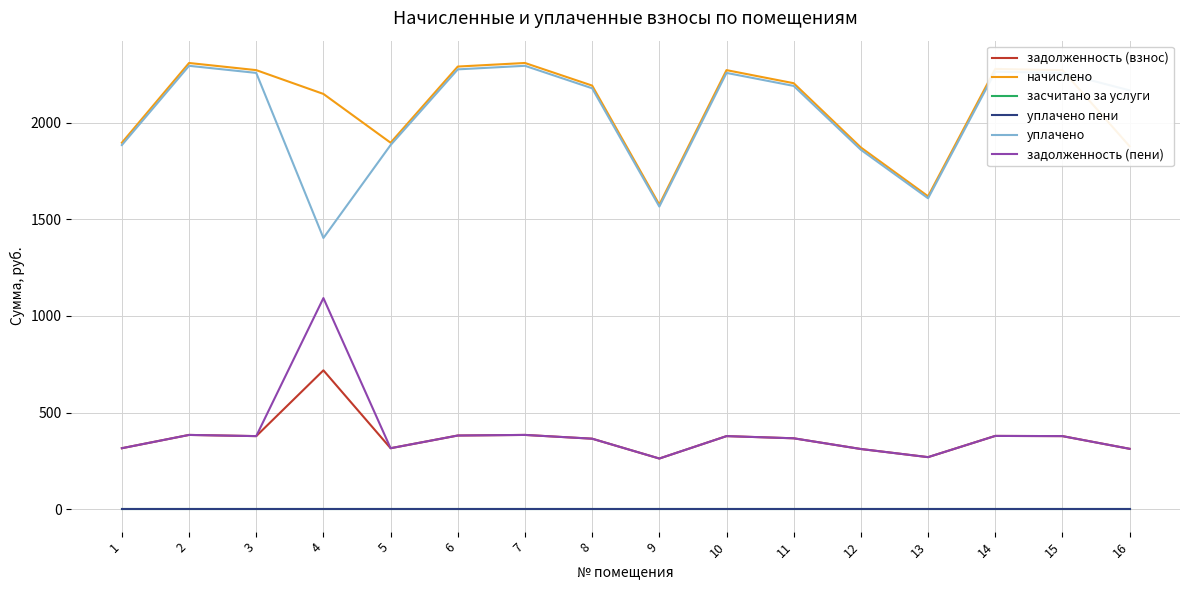

True or false: задолженность (взнос) has more than 0 interior local peaks.

True